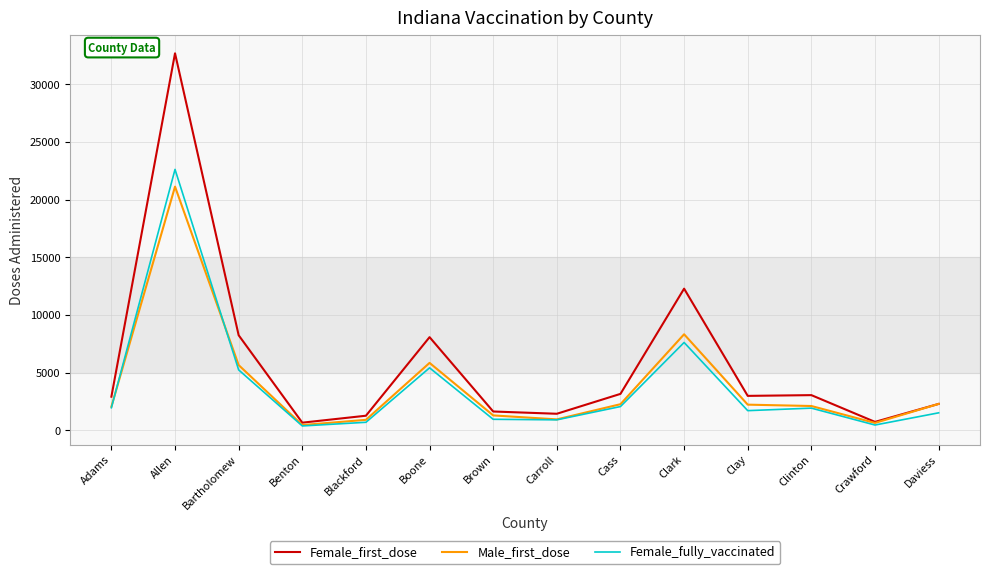

What is the average value of the Female_first_dose series?

5805